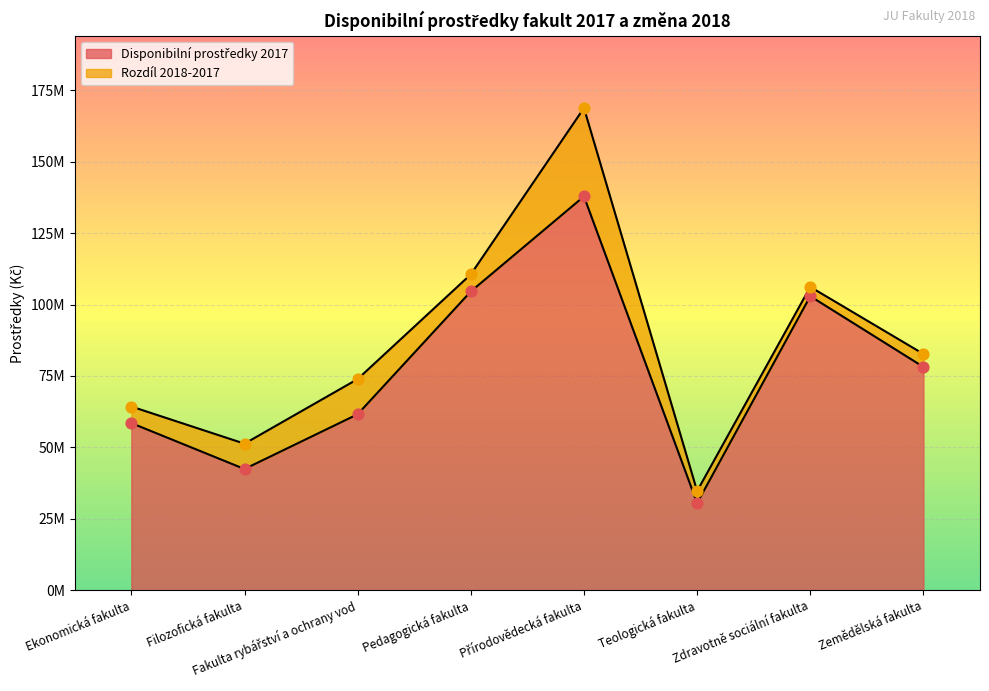

What is the change in value from Filozofická fakulta to Teologická fakulta?

-11934565